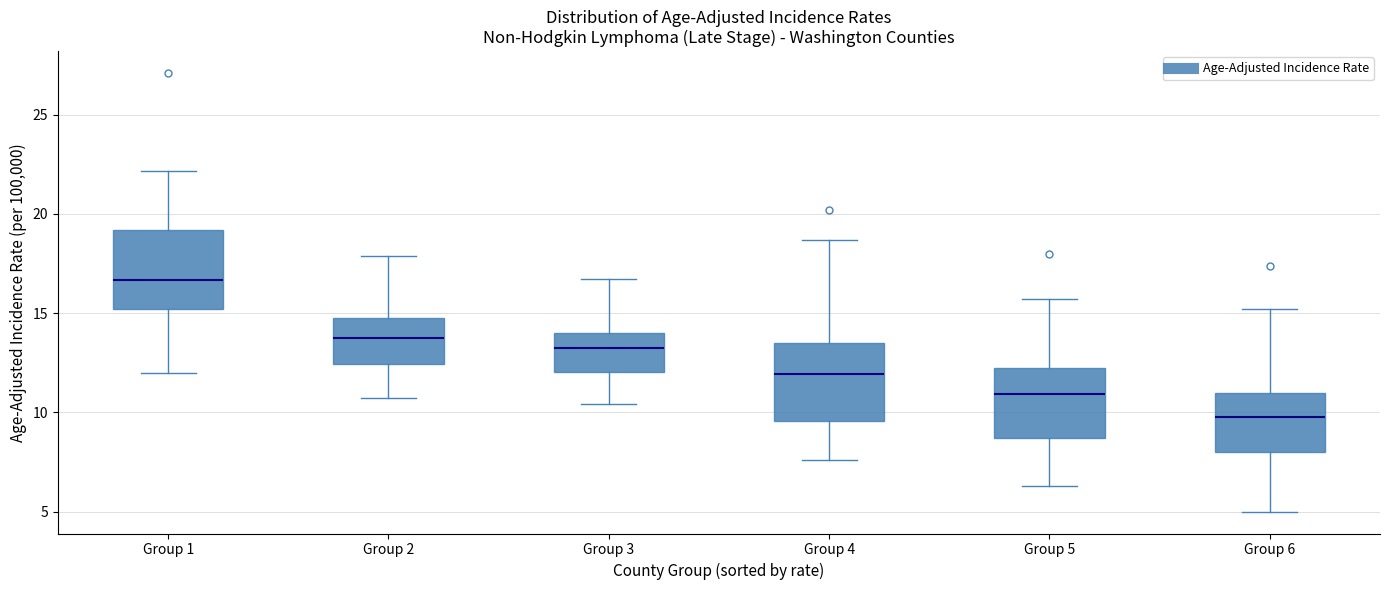

Reading left to right, read every box against the y-axis: the position of its median line, the range the box covers, and the ends of its whiskers. The values are not printed on the chart, so give them approximately, as read against the axis.

Group 1: median 16.5, box 15.0 to 19.0, whiskers 12.0 to 22.0
Group 2: median 14.0, box 12.5 to 15.0, whiskers 10.5 to 18.0
Group 3: median 13.5, box 12.0 to 14.0, whiskers 10.5 to 16.5
Group 4: median 12.0, box 9.5 to 13.5, whiskers 7.5 to 18.5
Group 5: median 11.0, box 8.5 to 12.0, whiskers 6.5 to 15.5
Group 6: median 10.0, box 8.0 to 11.0, whiskers 5.0 to 15.0